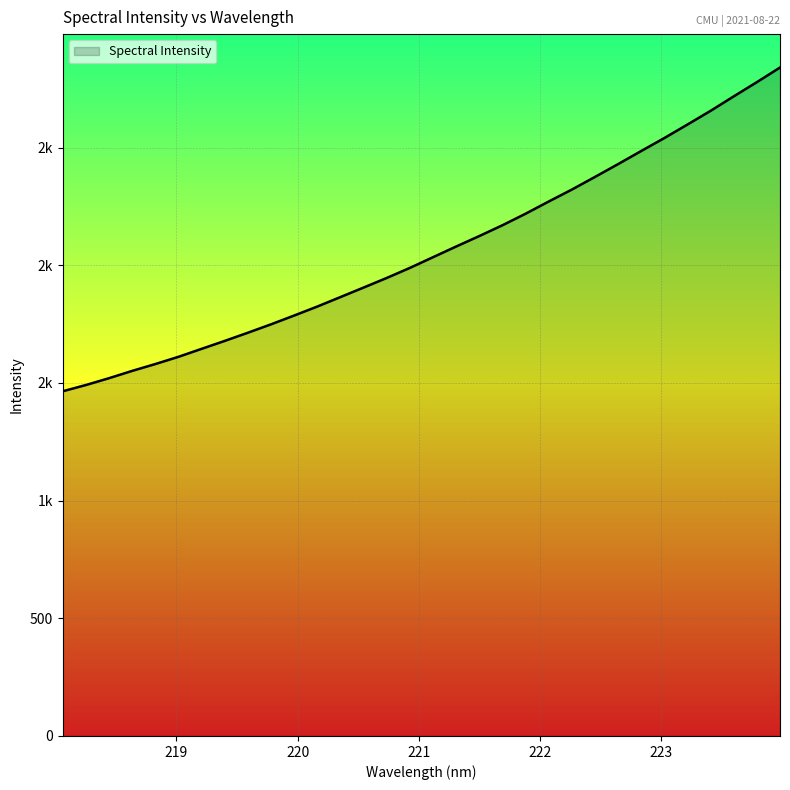

Does the chart display data point markers on the line(s)?

No